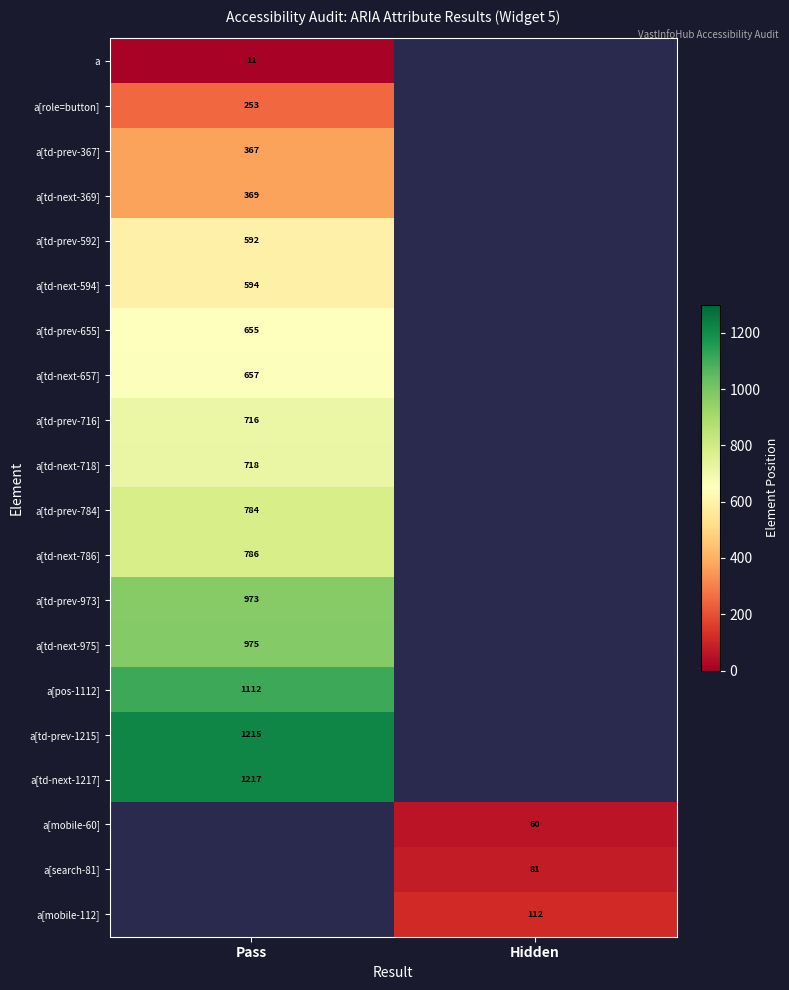

The value of a[td-next-718] at Pass is 1206. True or false?

False